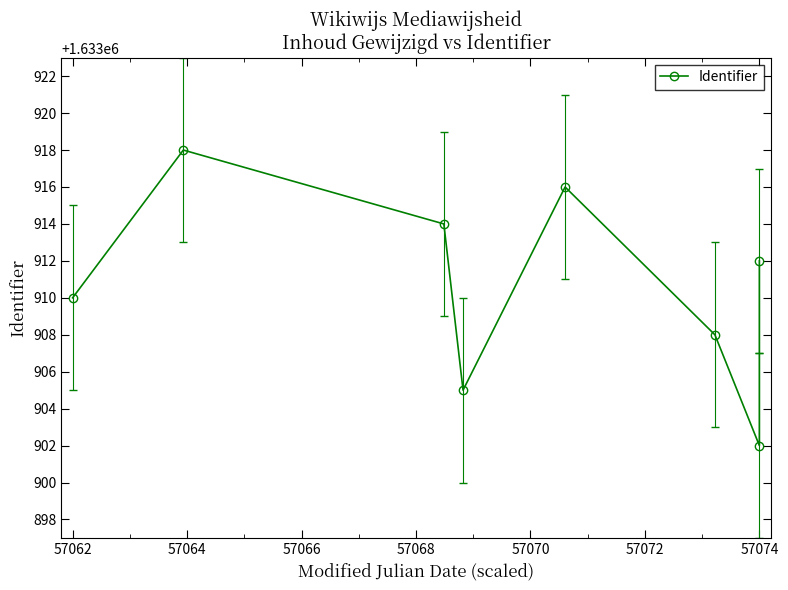

How many values are between 1633908 and 1633916?

5